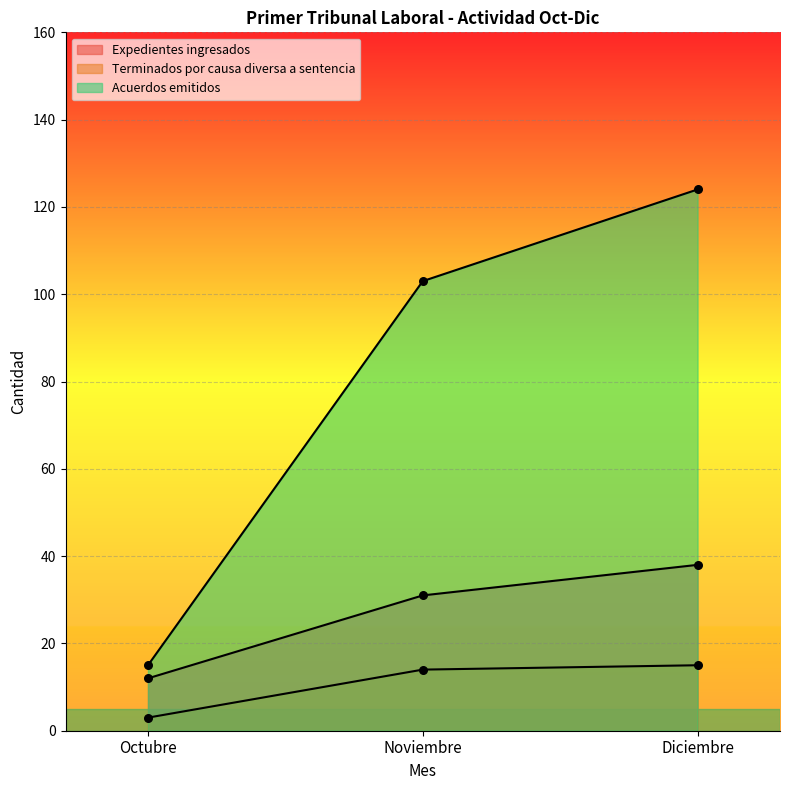

At how many categories does at least one series exceed 112?

1